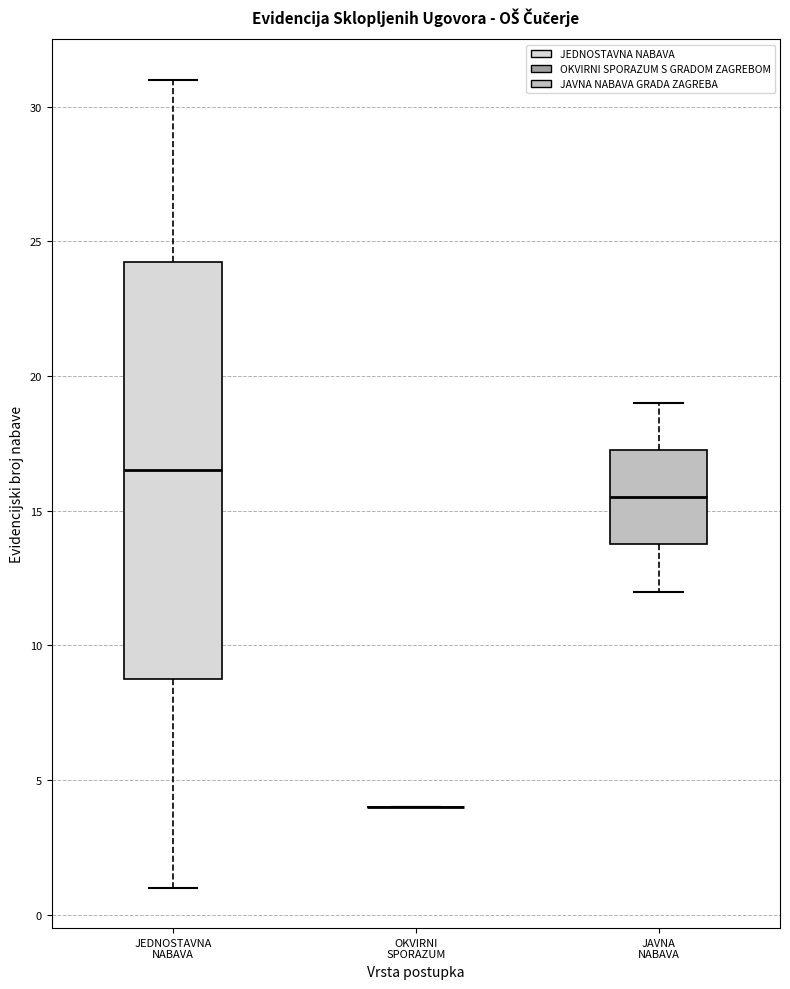

Comparing the boxes themselves (not the whiskers), which one is the tallest?

JEDNOSTAVNA NABAVA